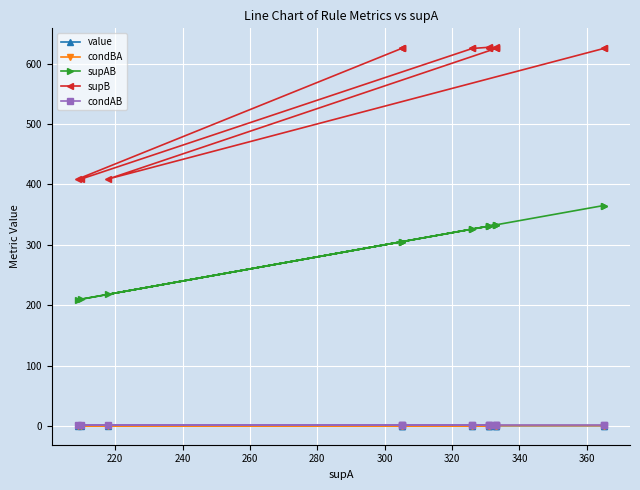

The value series shows 0.2 at 300. True or false?

False